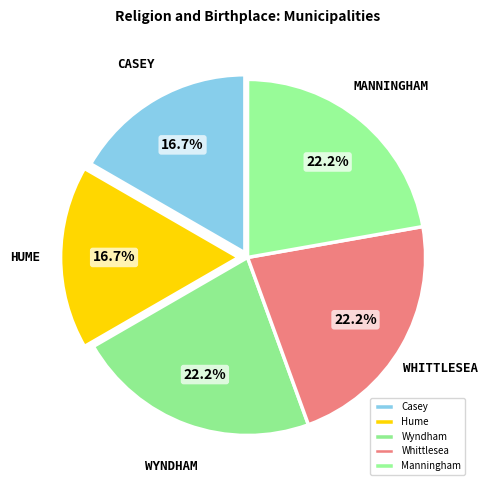

Do Casey and Wyndham together represent more than half of the pie?

No